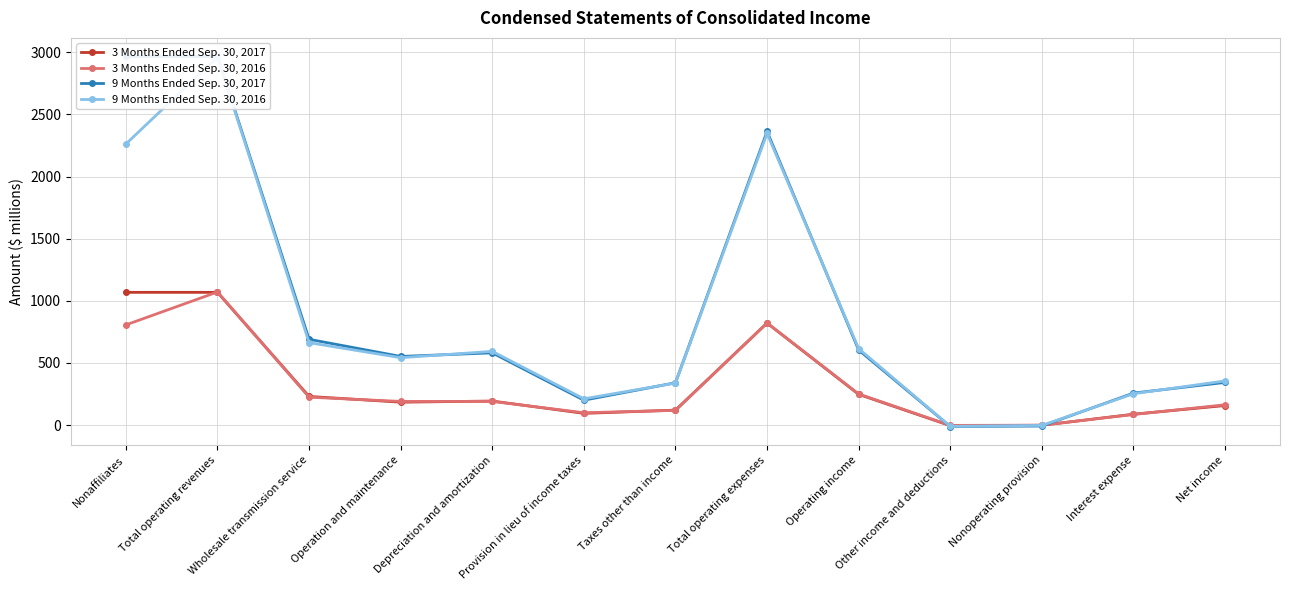

Which series changed the most between Wholesale transmission service and Nonoperating provision?

9 Months Ended Sep. 30, 2017